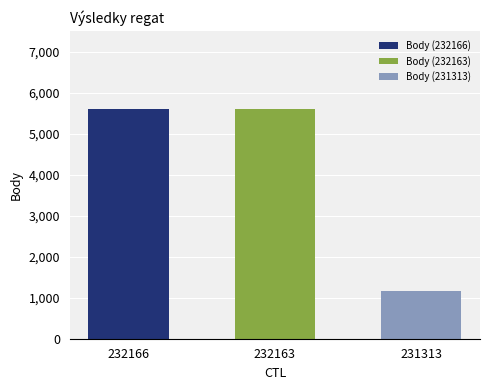

Which series changed the most between 232163 and 231313?

Body